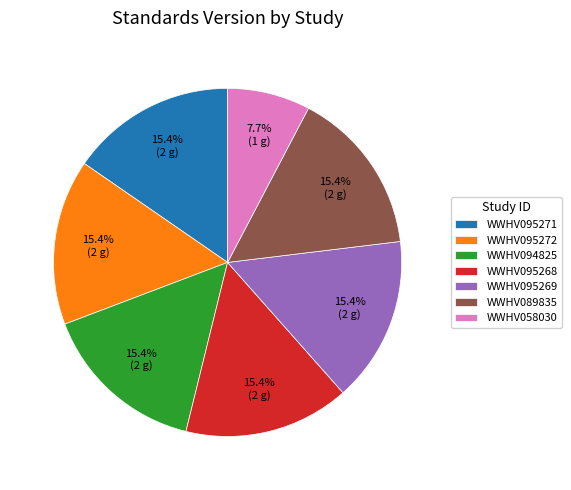

What is the ratio of the value at WWHV094825 to the value at WWHV089835?

1.0